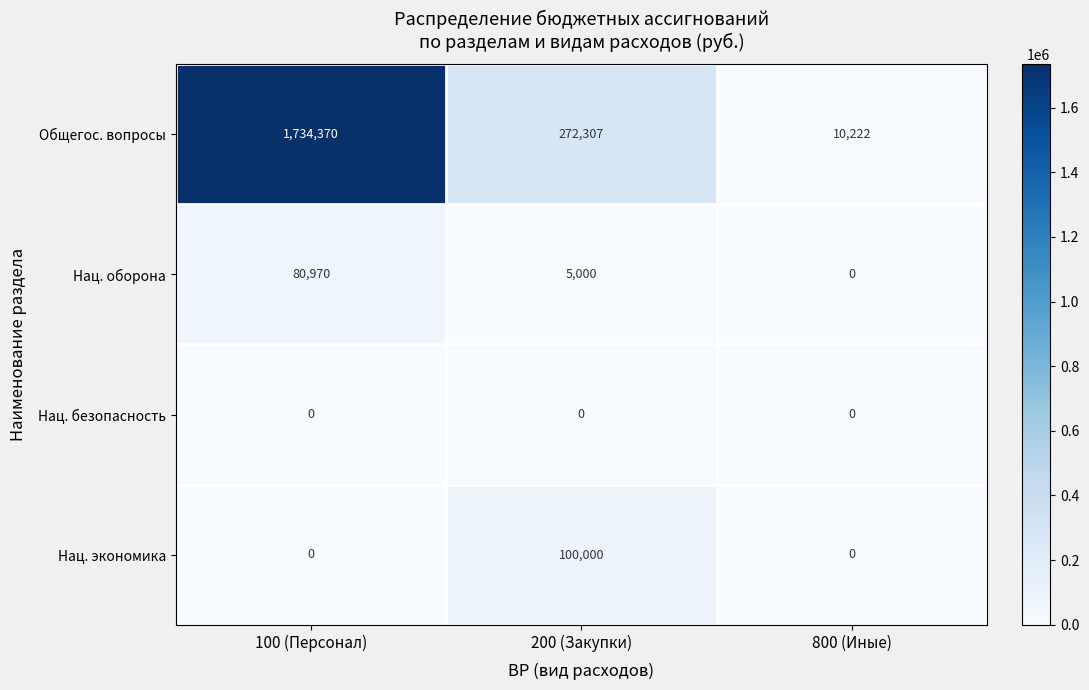

The value of Нац. оборона at 800 (Иные) is 0. True or false?

True